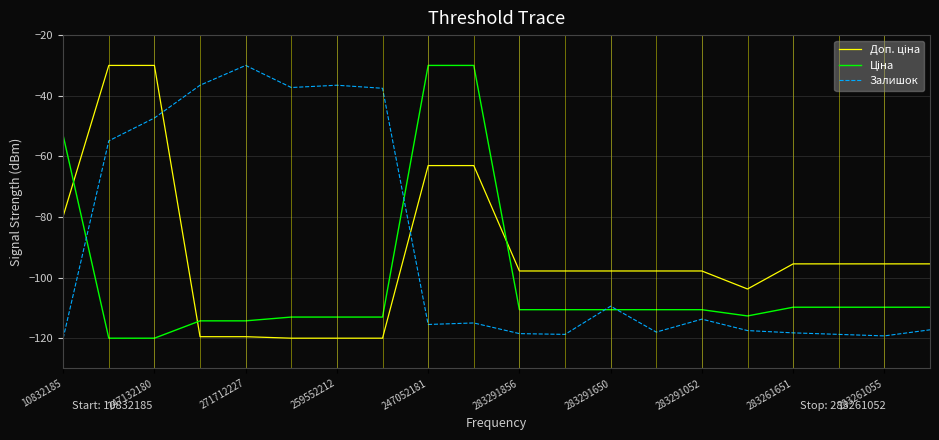

What is the smallest value displayed?

-120.0